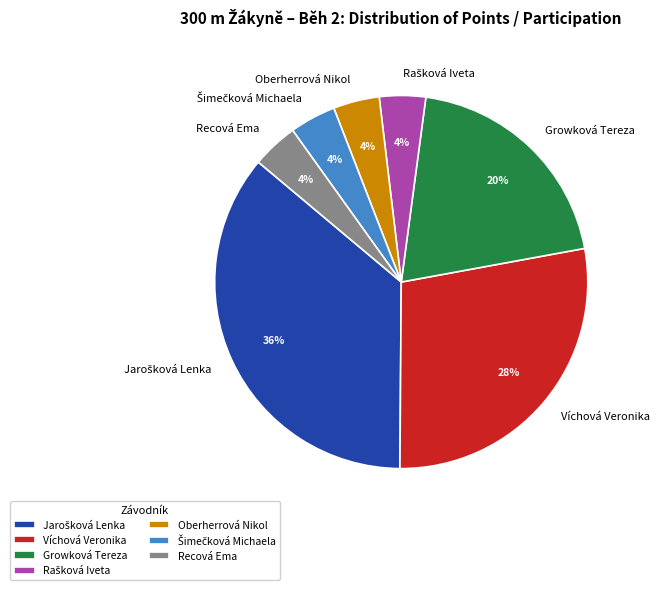

Does Oberherrová Nikol represent more than half of the total?

No